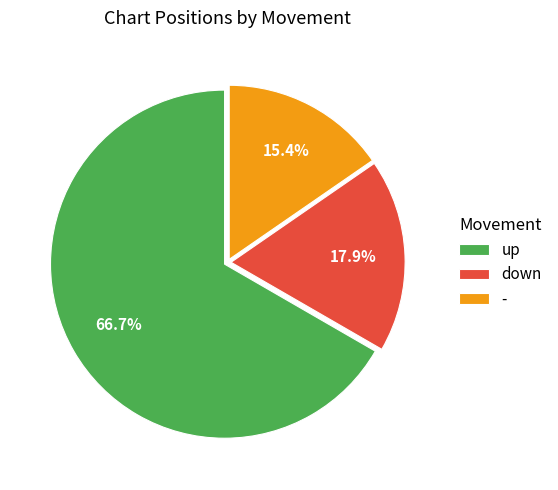

Which category accounts for the majority?

up